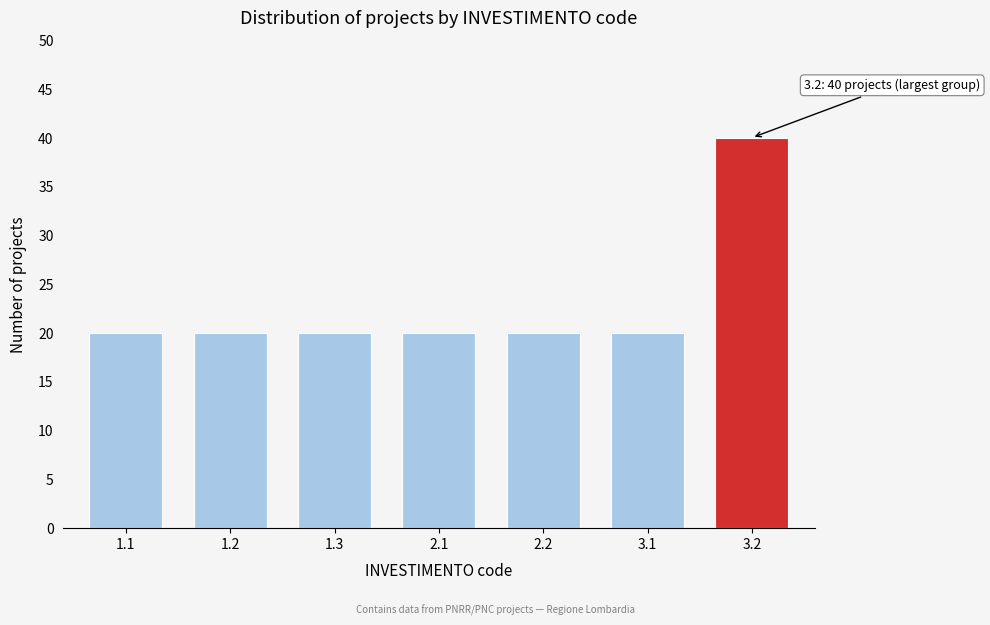

Reading left to right, what are all the values shown in this chart?

20	20	20	20	20	20	40